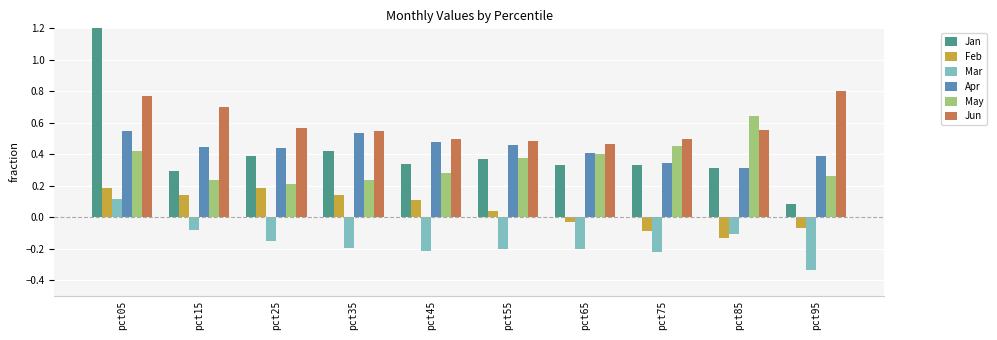

Is the value of Feb at pct95 greater than the value of Jun at pct65?

No